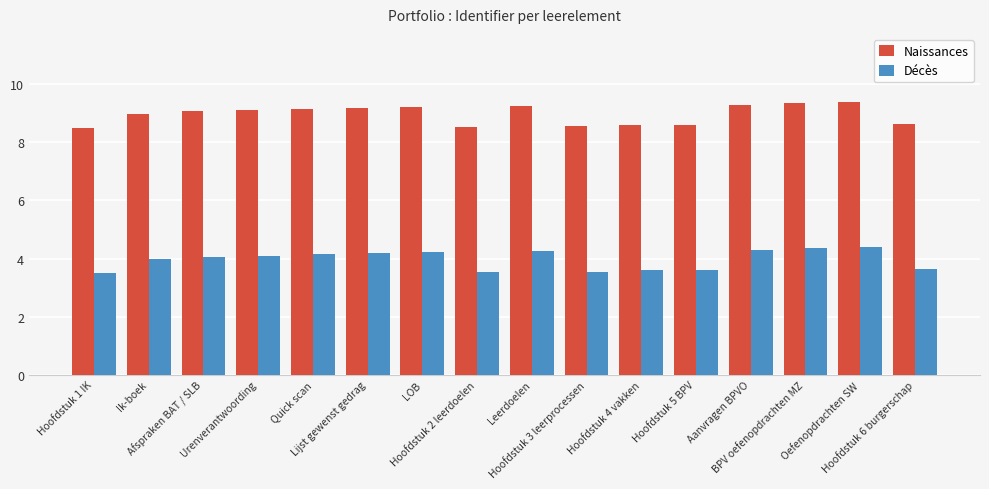

Are the bars horizontal?

No